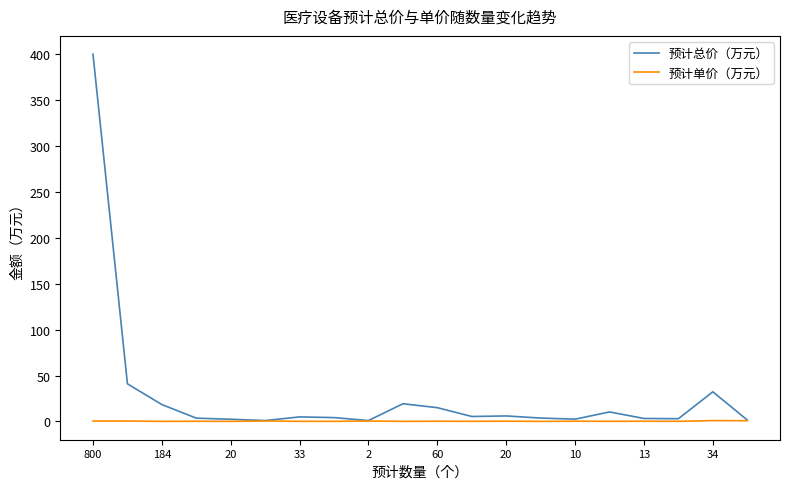

List the series in order of their peak value, lowest first.

预计单价（万元）, 预计总价（万元）